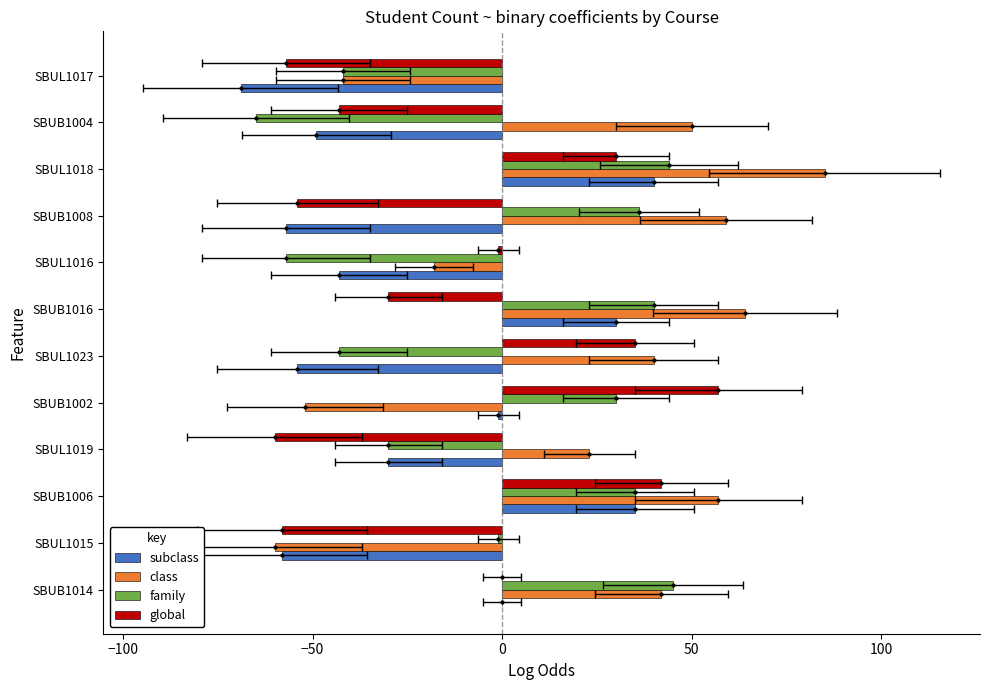

Between SBUB1016 and SBUL1016, which series saw the biggest shift?

family